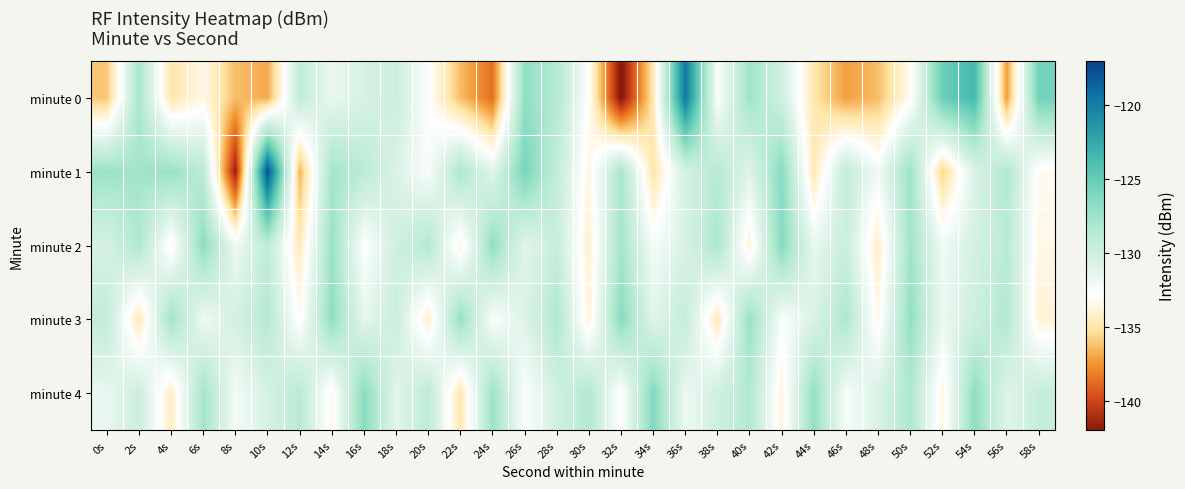

At which category is the sum across all series the highest?

54s